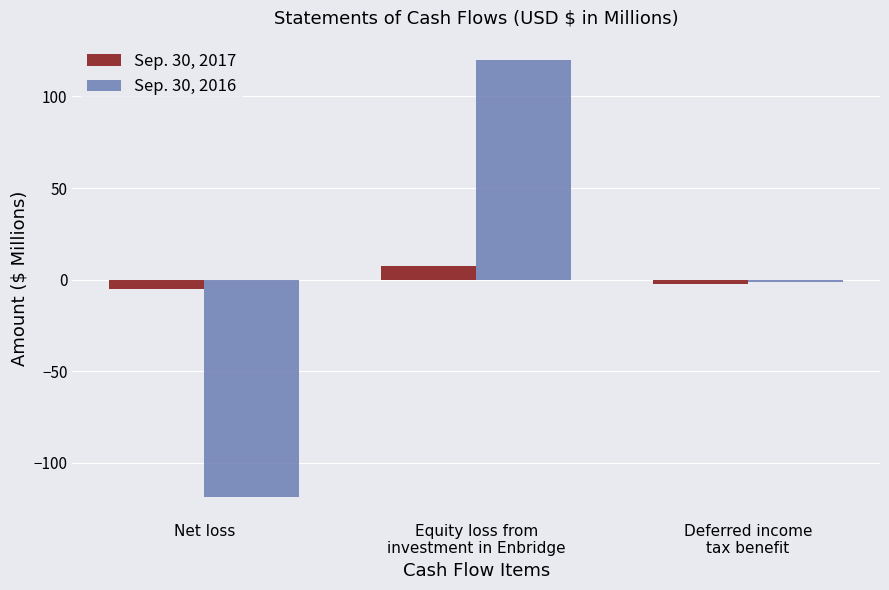

Between Equity loss from
investment in Enbridge and Deferred income
tax benefit, which series saw the biggest shift?

Sep. 30, 2016